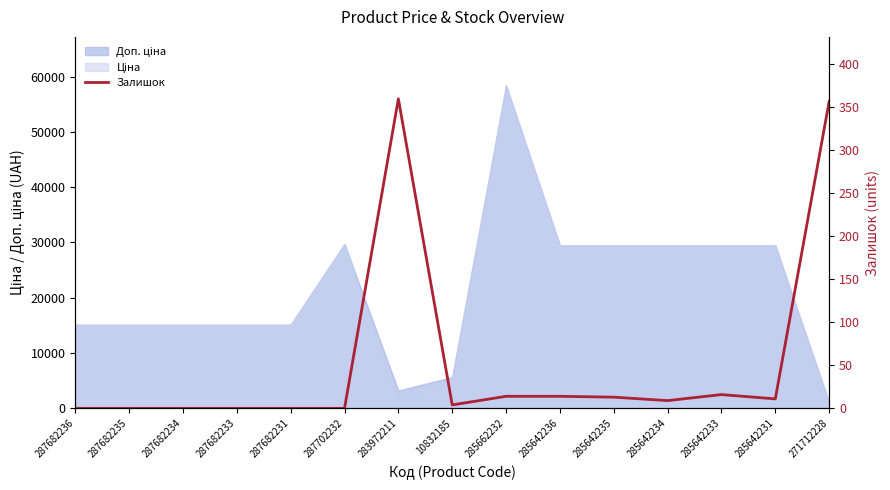

How many points are lower than both their immediate neighbors (excluding endpoints)?

3